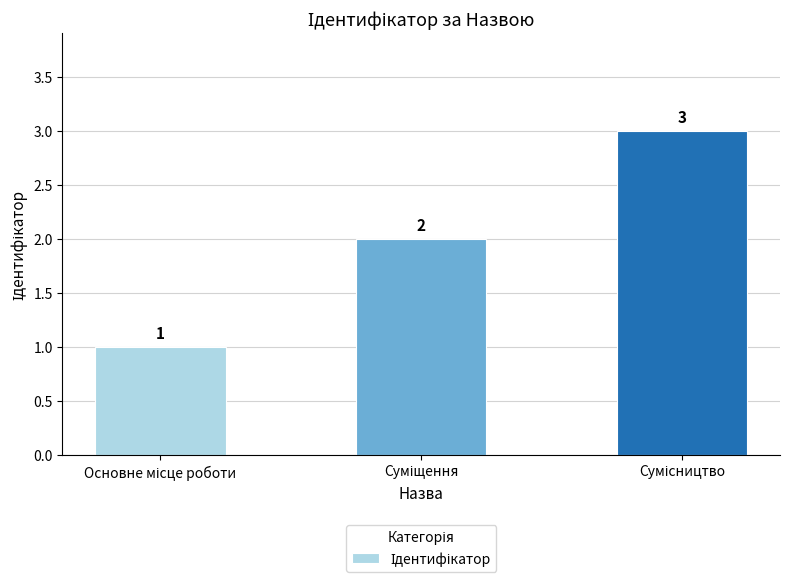

What is the value of the 2nd bar from the left?

2